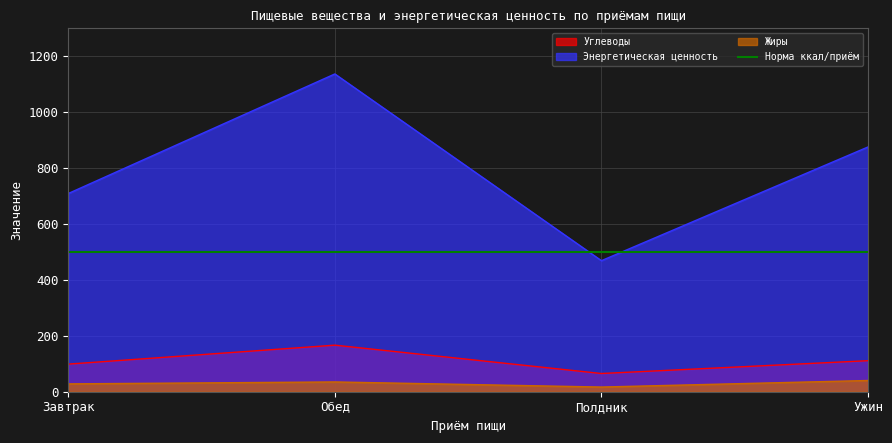

In Жиры, how many points are lower than both neighbors (excluding endpoints)?

1